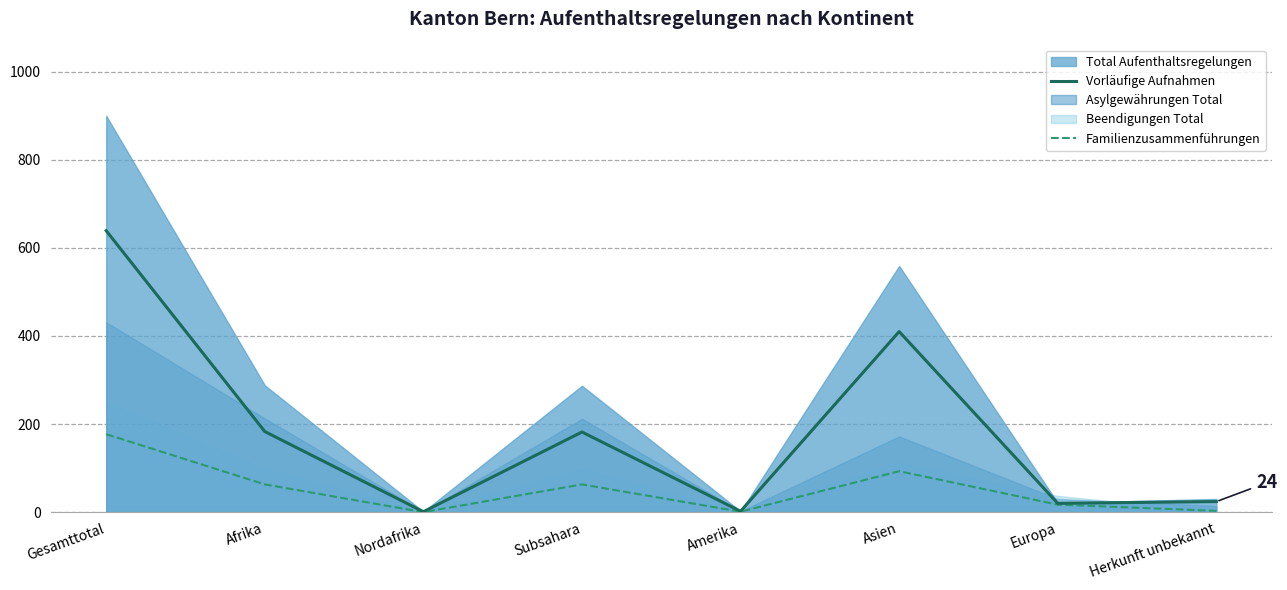

Which category has the highest value in the Familienzusammenführungen series?

Gesamttotal